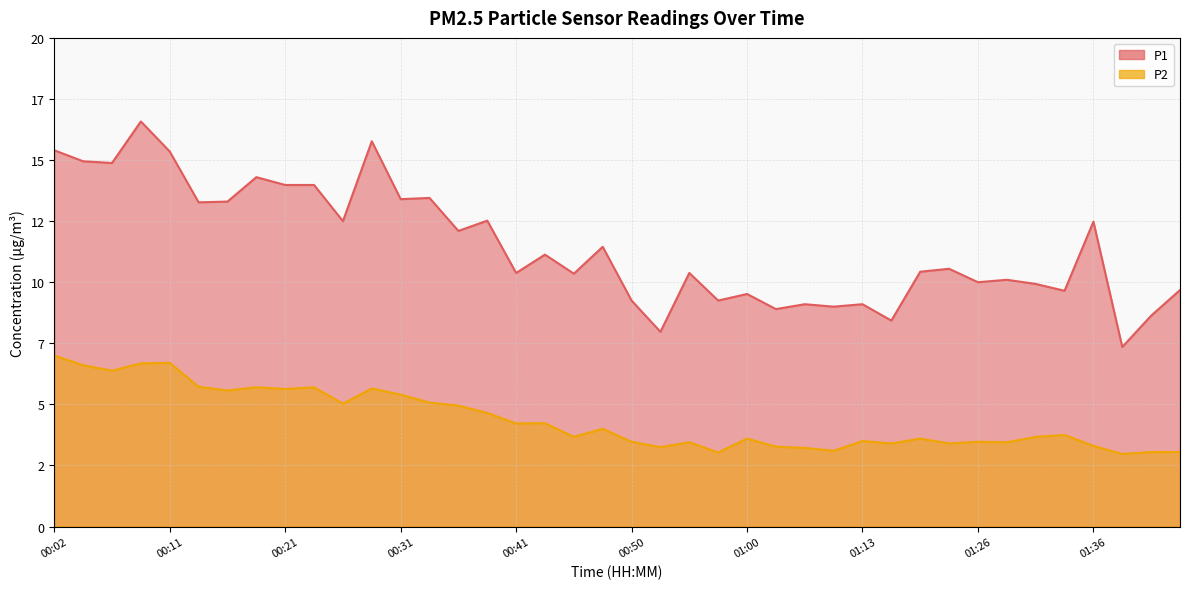

Reading right to left, extract all data points from this chart.

P1: 9.7	8.6	7.3	12.5	9.7	9.9	10.1	10.0	10.6	10.4	8.4	9.1	9.0	9.1	8.9	9.5	9.2	10.4	8.0	9.2	11.4	10.3	11.1	10.4	12.5	12.1	13.4	13.4	15.8	12.5	14.0	14.0	14.3	13.3	13.3	15.3	16.6	14.9	14.9	15.4
P2: 3.0	3.0	3.0	3.3	3.8	3.7	3.5	3.5	3.4	3.6	3.4	3.5	3.1	3.2	3.3	3.6	3.0	3.5	3.2	3.5	4.0	3.7	4.2	4.2	4.7	5.0	5.1	5.4	5.7	5.0	5.7	5.6	5.7	5.6	5.7	6.7	6.7	6.4	6.6	7.0